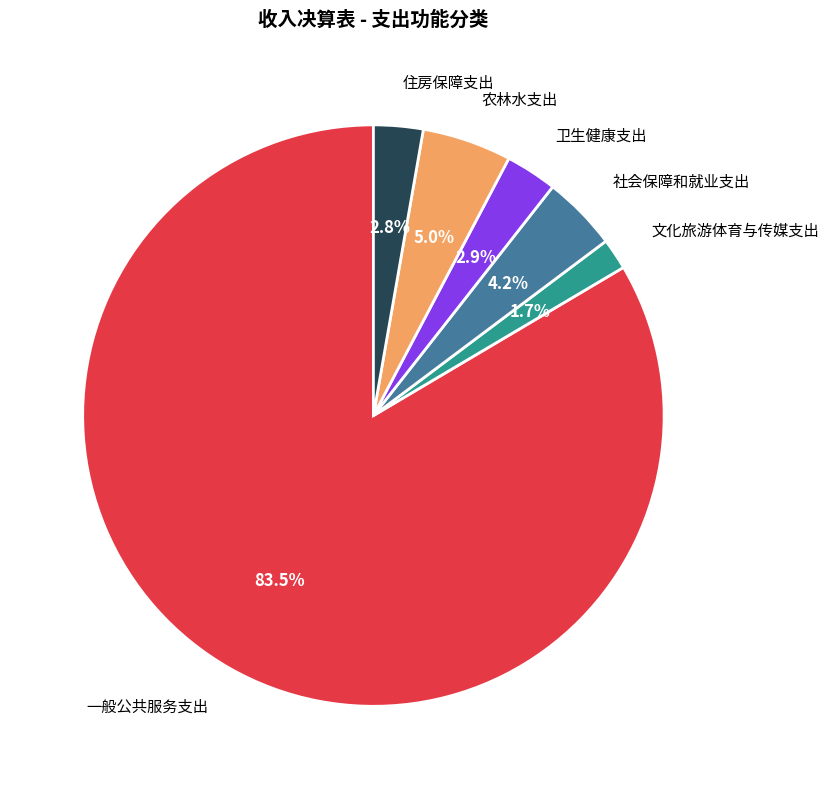

Is there any slice that represents more than half of the pie?

Yes